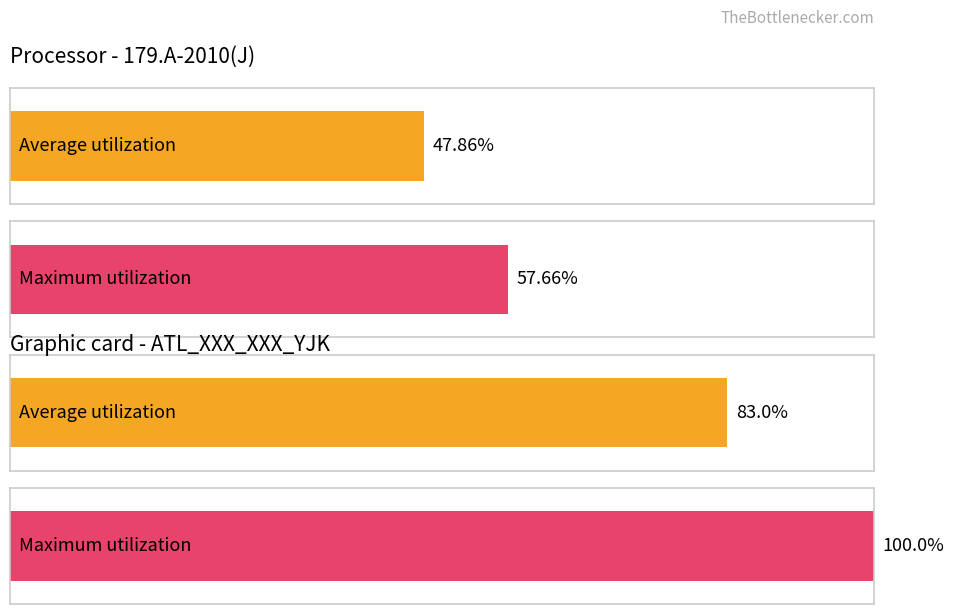

True or false: Average utilization has a value of 691 at OB 1077227.

False